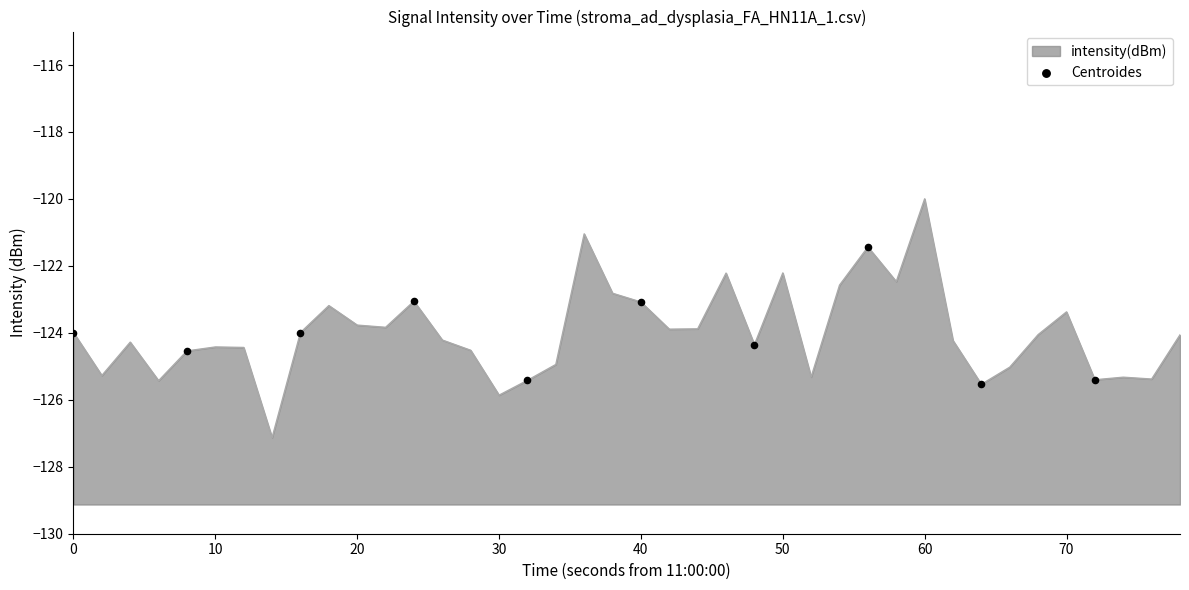

What is the change in value from 50 to 80?

-2.5